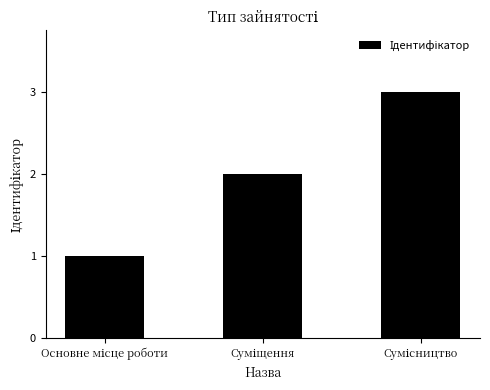

Does the chart contain any negative values?

No